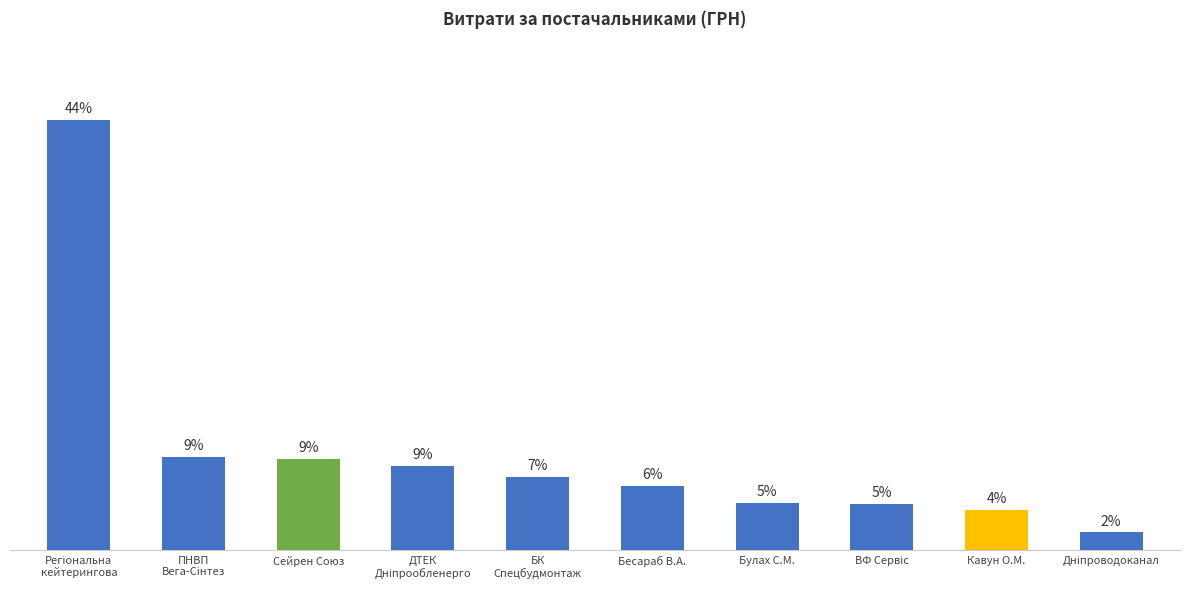

Are the bars horizontal?

No